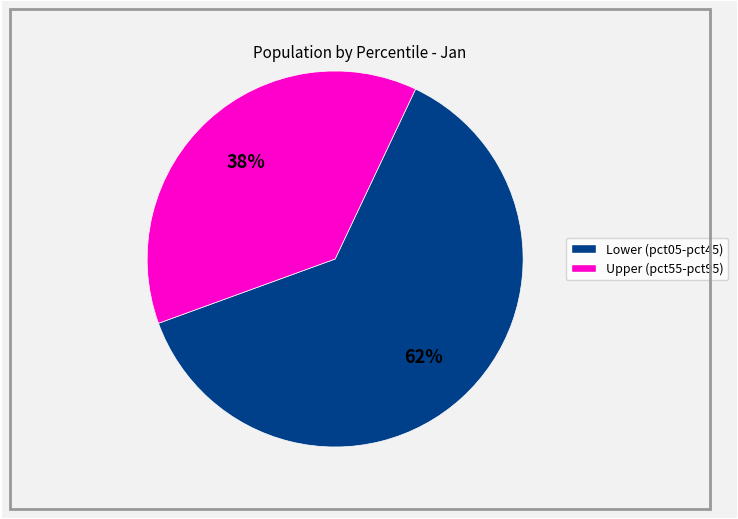

Does any single category account for the majority?

Yes